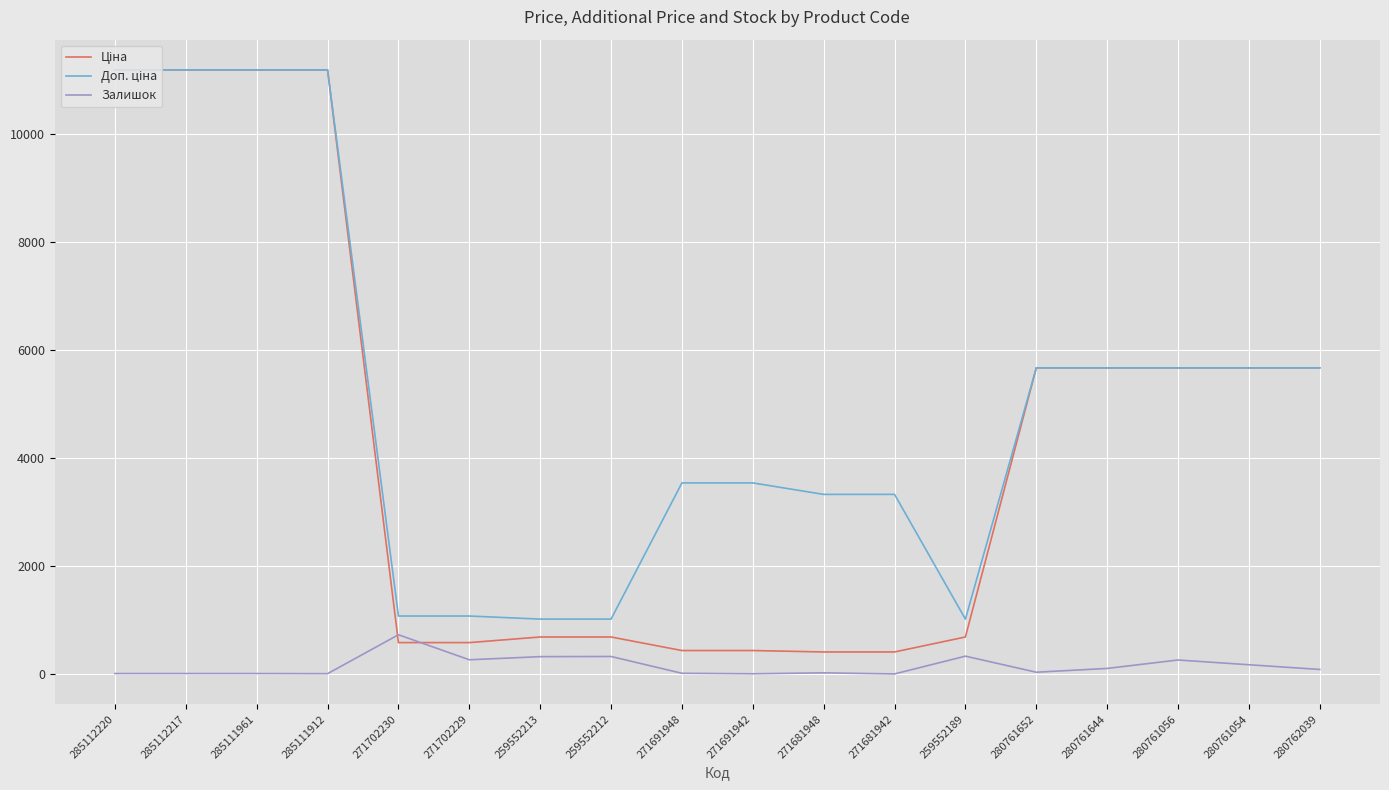

True or false: Залишок has a value of 17.0 at 285112220.

True